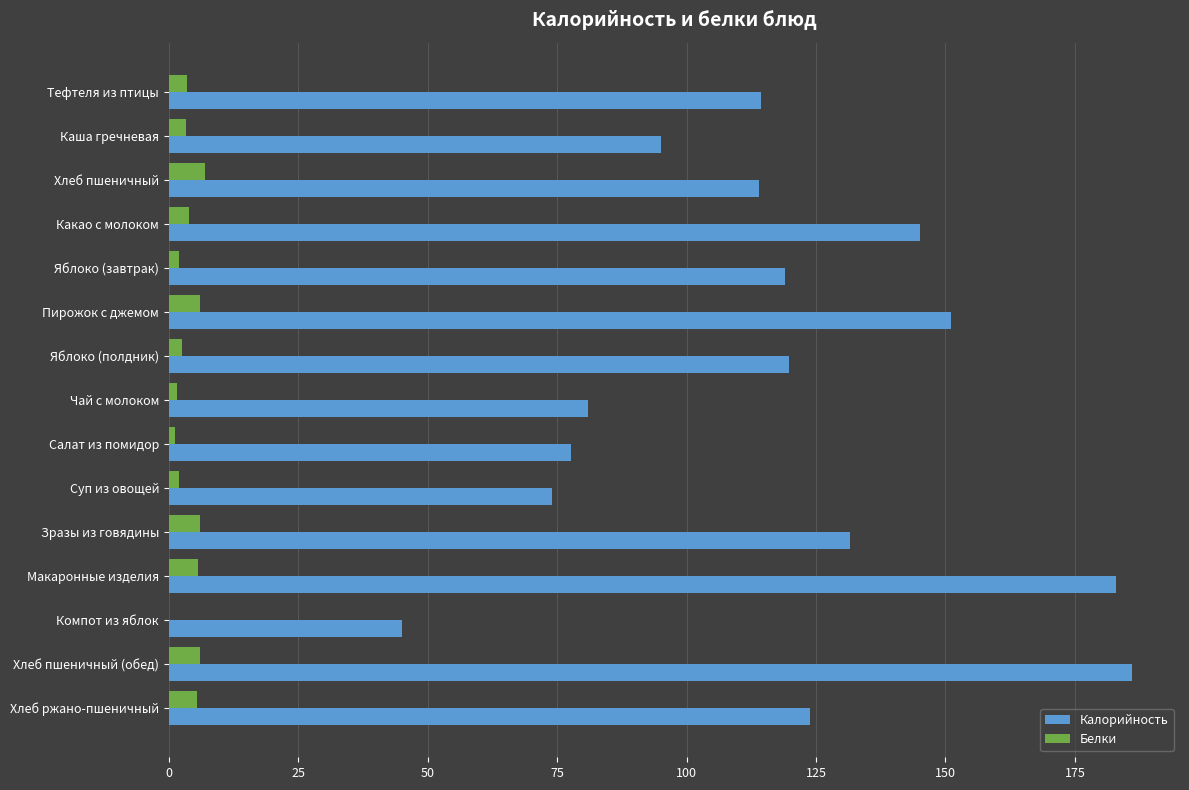

What is the sum of all Калорийность values?

1760.1